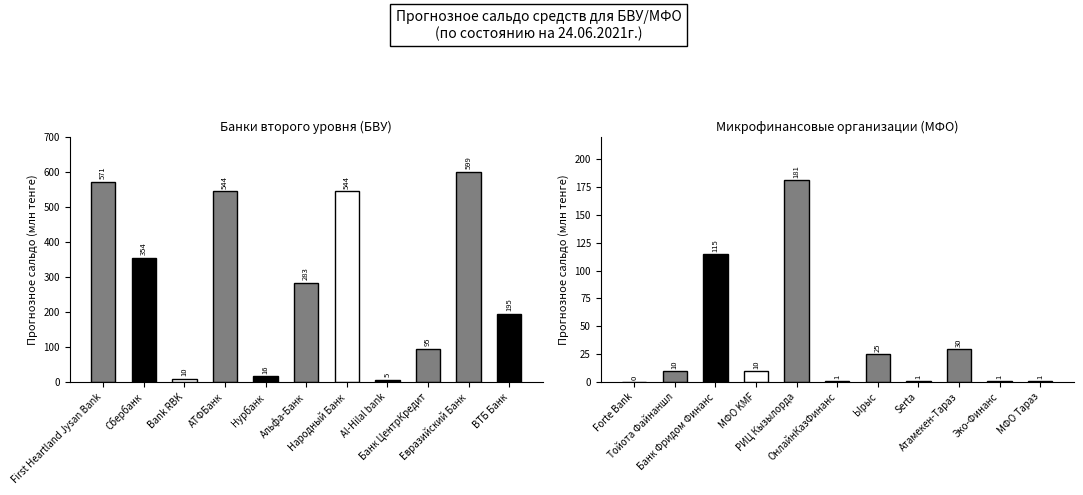

What is the average value?

34.1